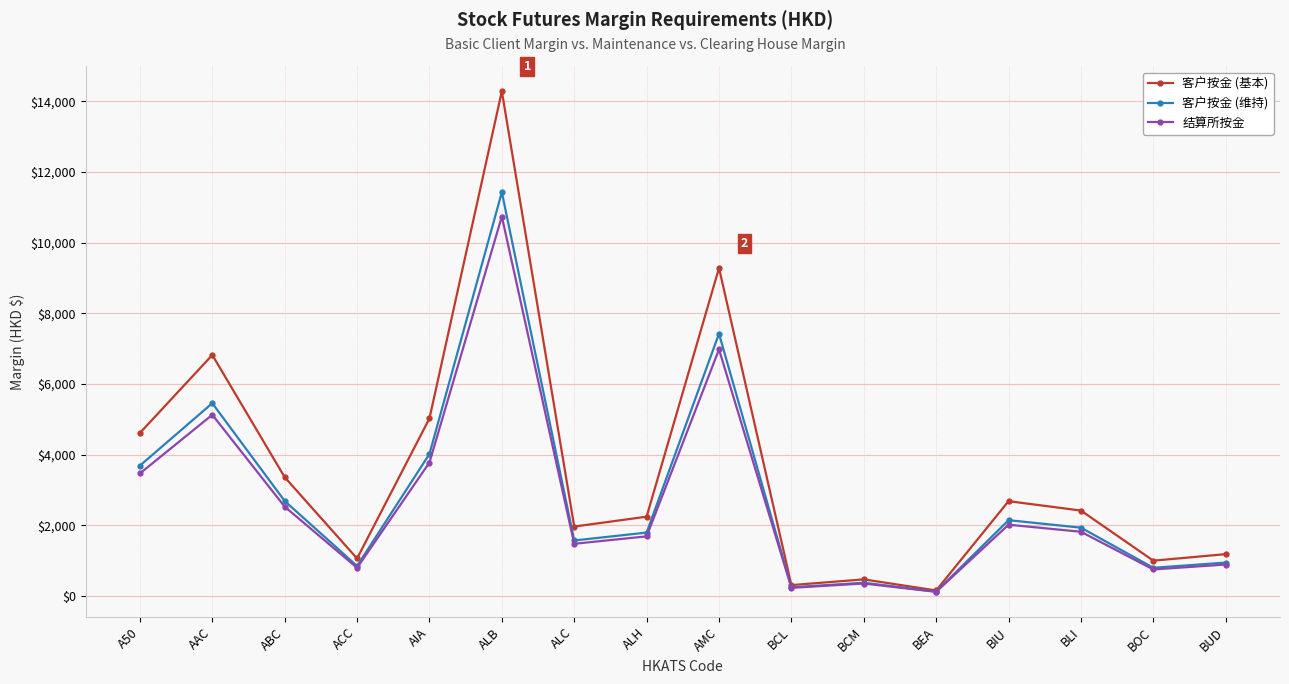

What is the spread (max minus min) of values at BUD?

294